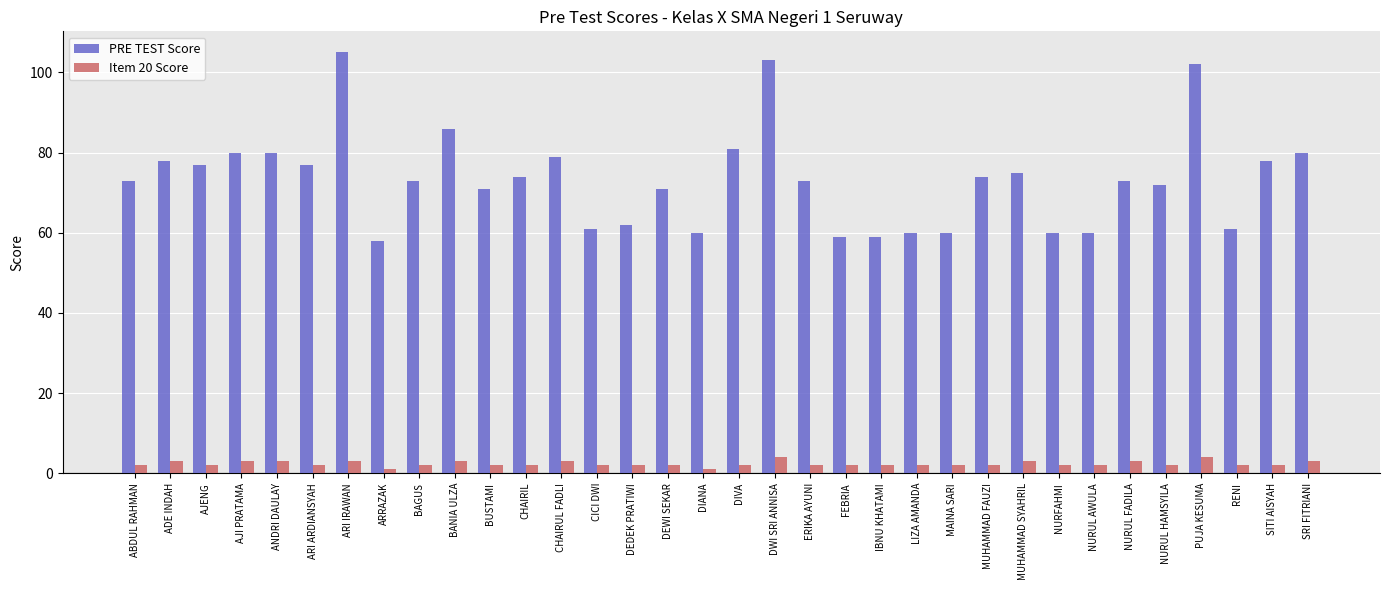

What is the difference between the highest and lowest values at NURFAHMI?

58